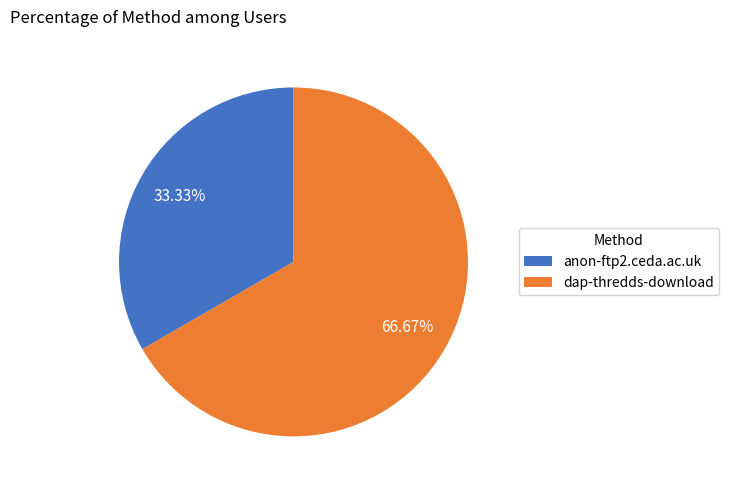

True or false: anon-ftp2.ceda.ac.uk accounts for 46% of the total.

False